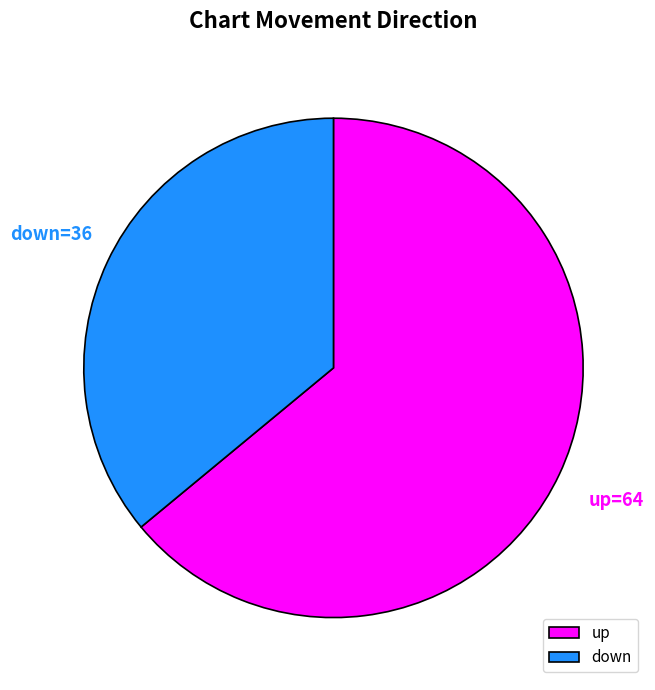

Do down and up together represent more than half of the pie?

Yes